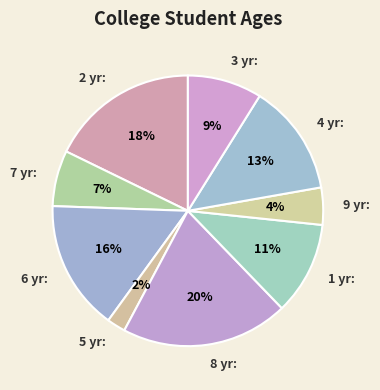

Is there a majority slice in this chart?

No